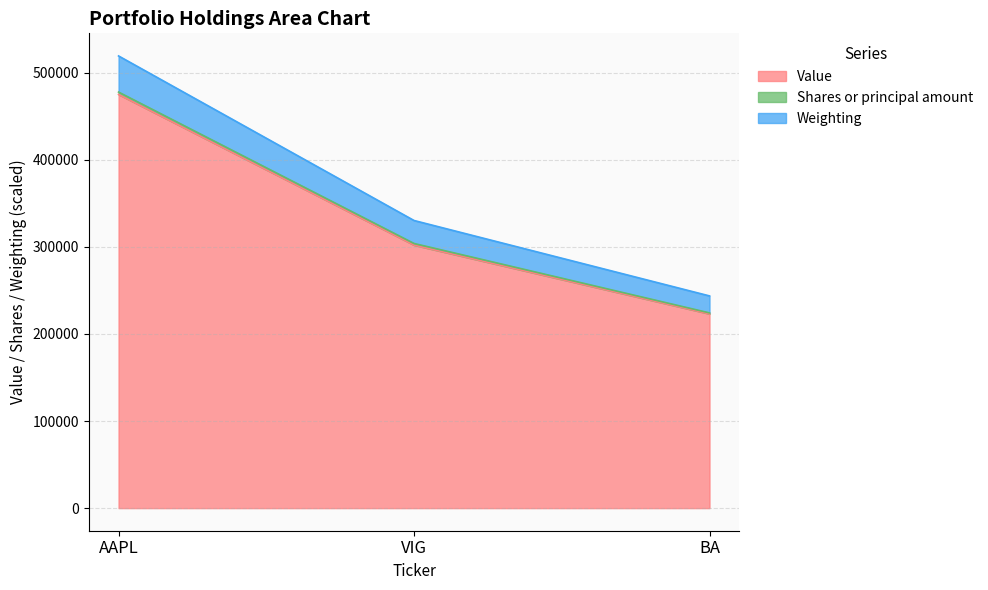

Does the chart display data point markers on the line(s)?

No